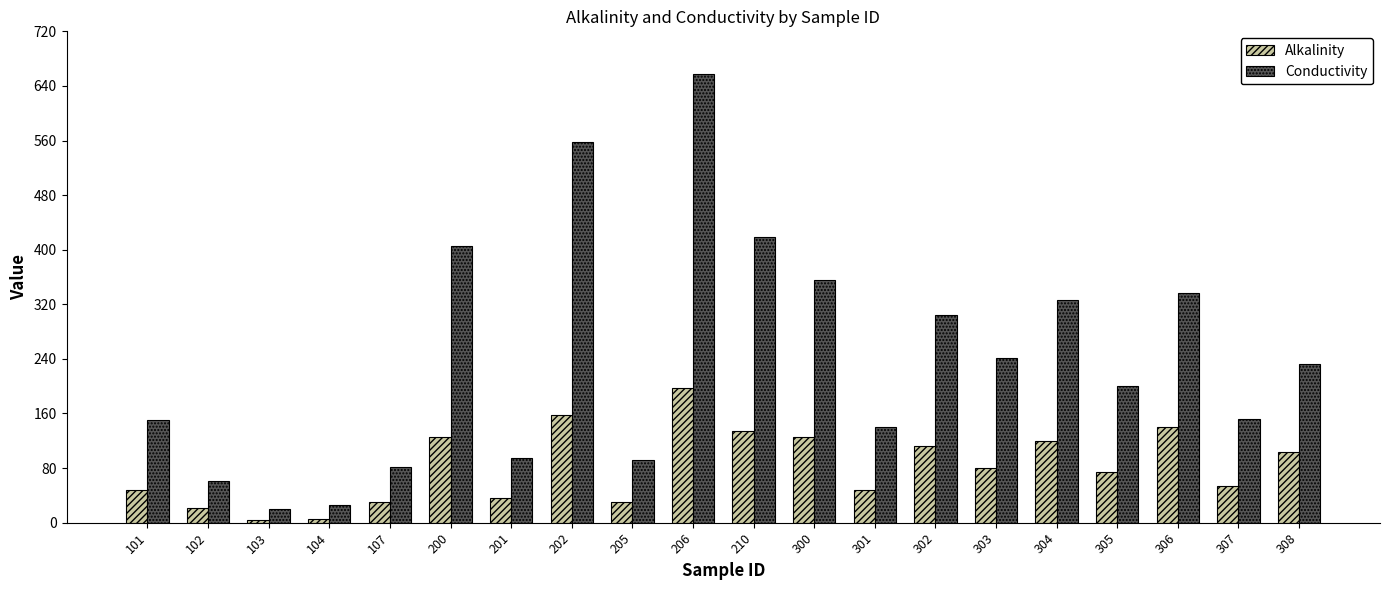

What value does the Conductivity series have at 305?

199.6